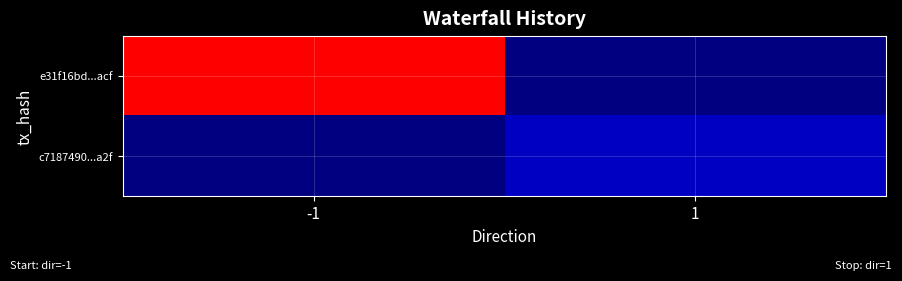

Reading right to left, list all the values displayed in this chart.

e31f16bd...acf: 1=0	-1=607
c7187490...a2f: 1=49	-1=0